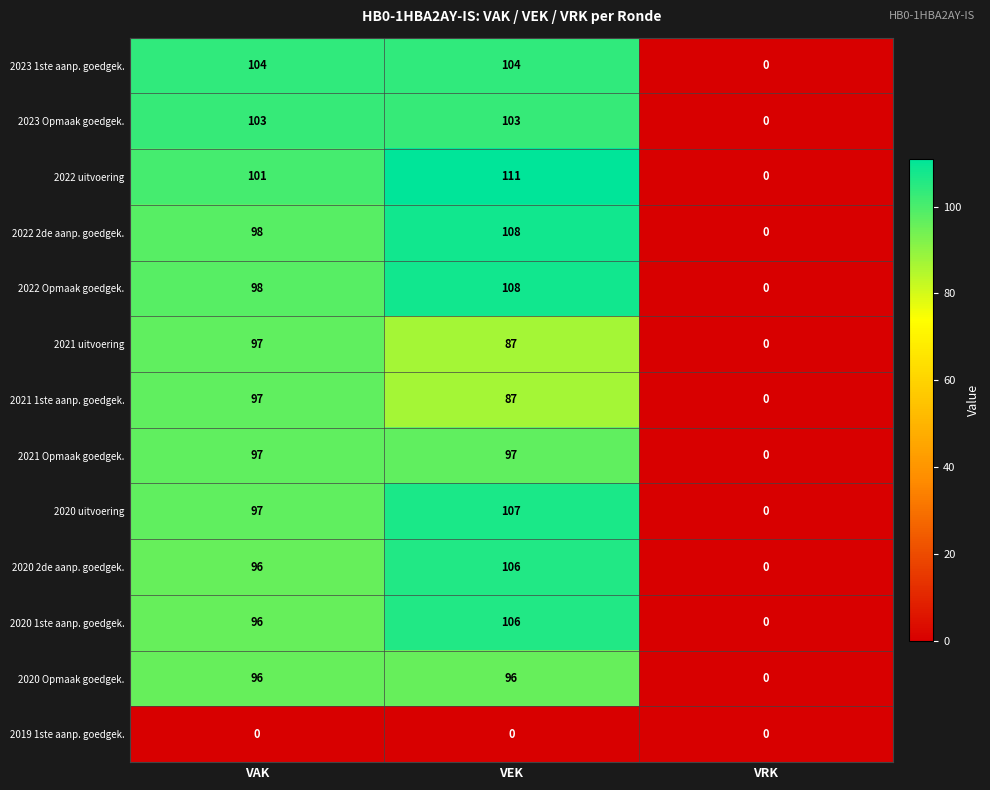

What is the difference between the maximum and minimum values in the 2020 Opmaak goedgek. series?

96